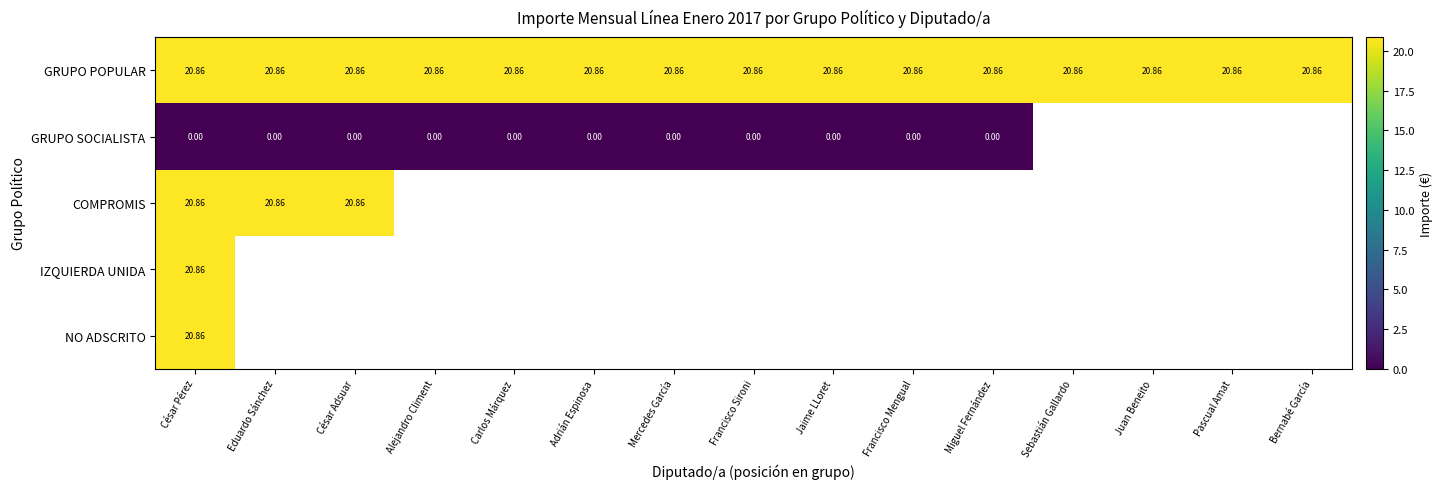

How many series are shown in this chart?

5